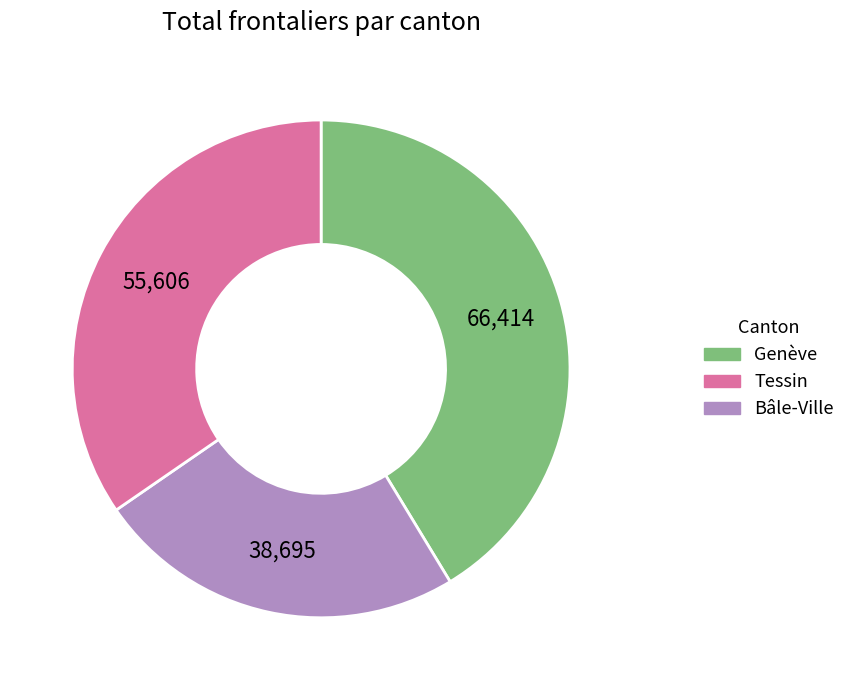

How many segments does this pie chart have?

3